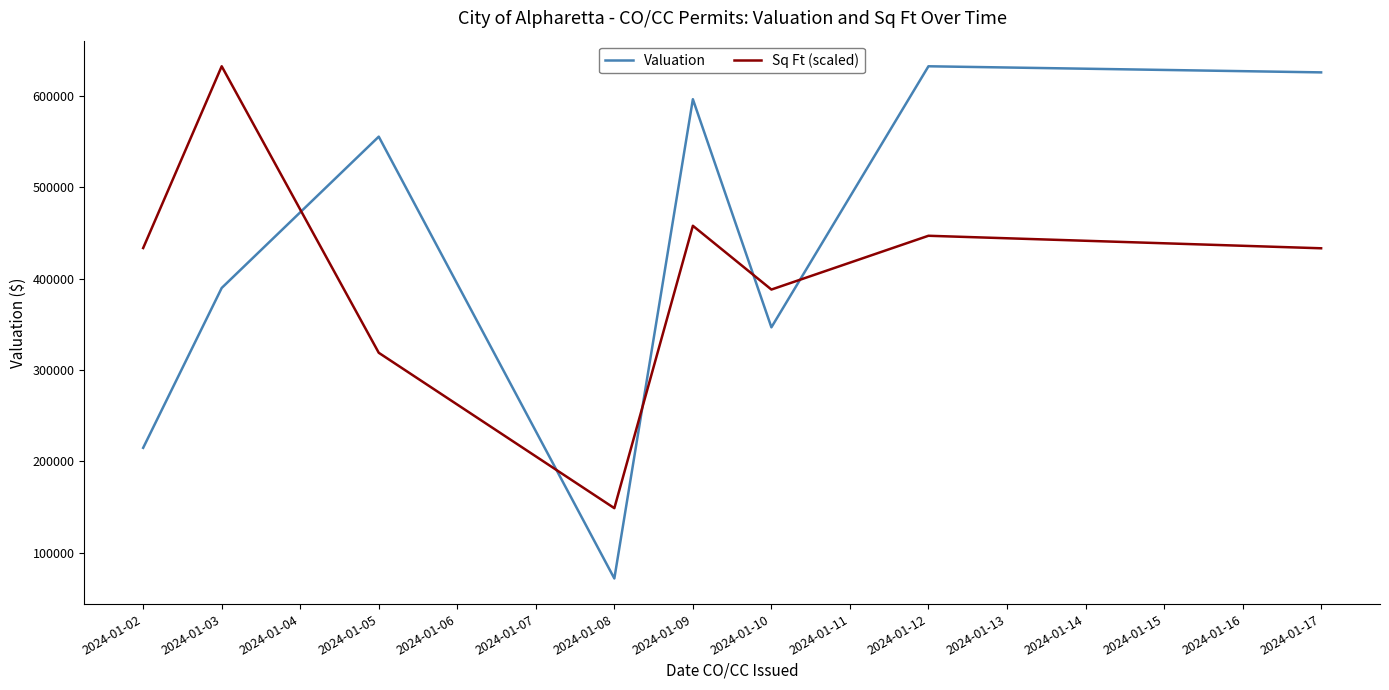

What is the minimum value for Sq Ft (scaled)?

148859.7